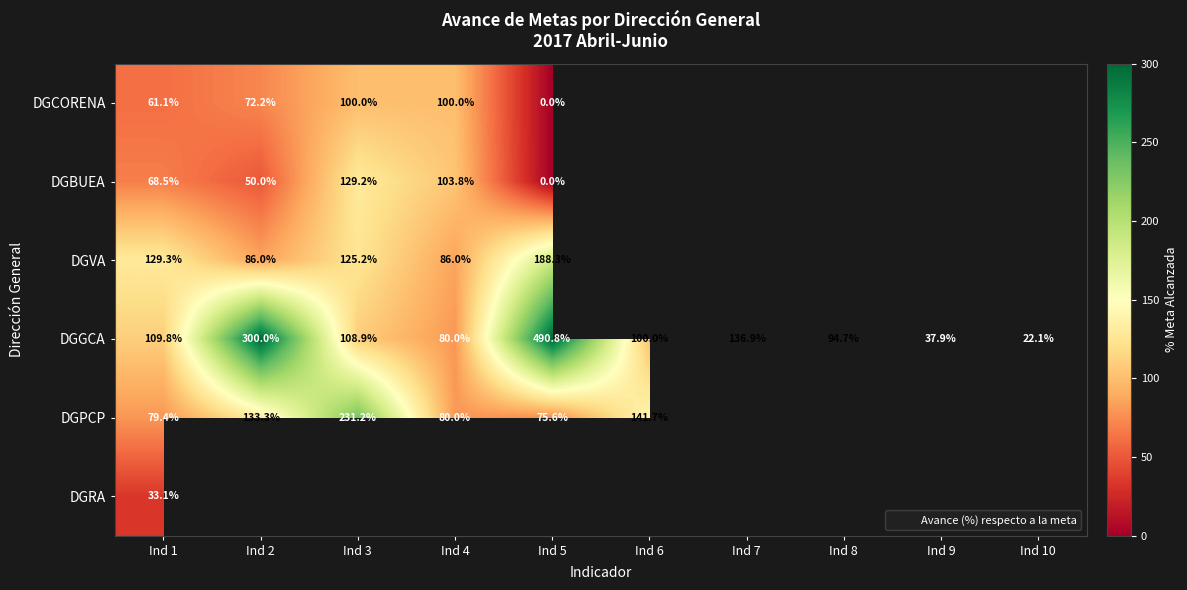

Count the number of categories in the chart.

10